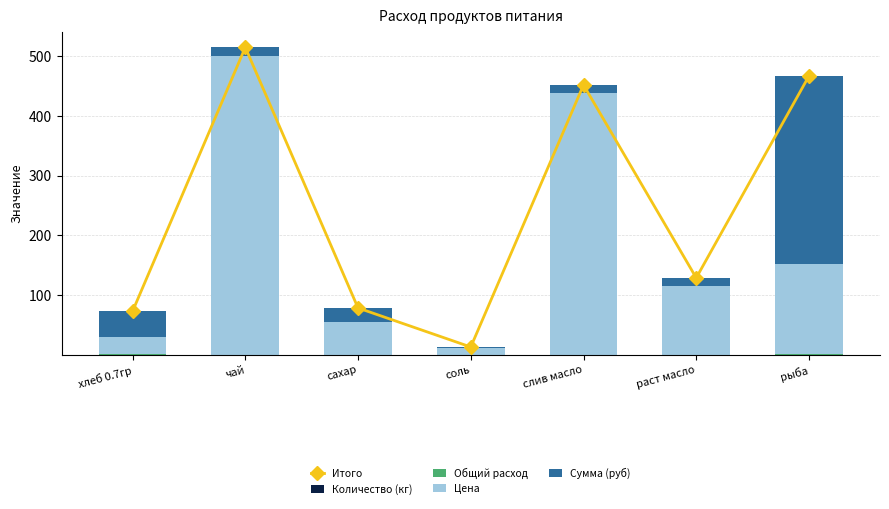

Is it true that Цена equals 28.6 at хлеб 0.7гр?

True